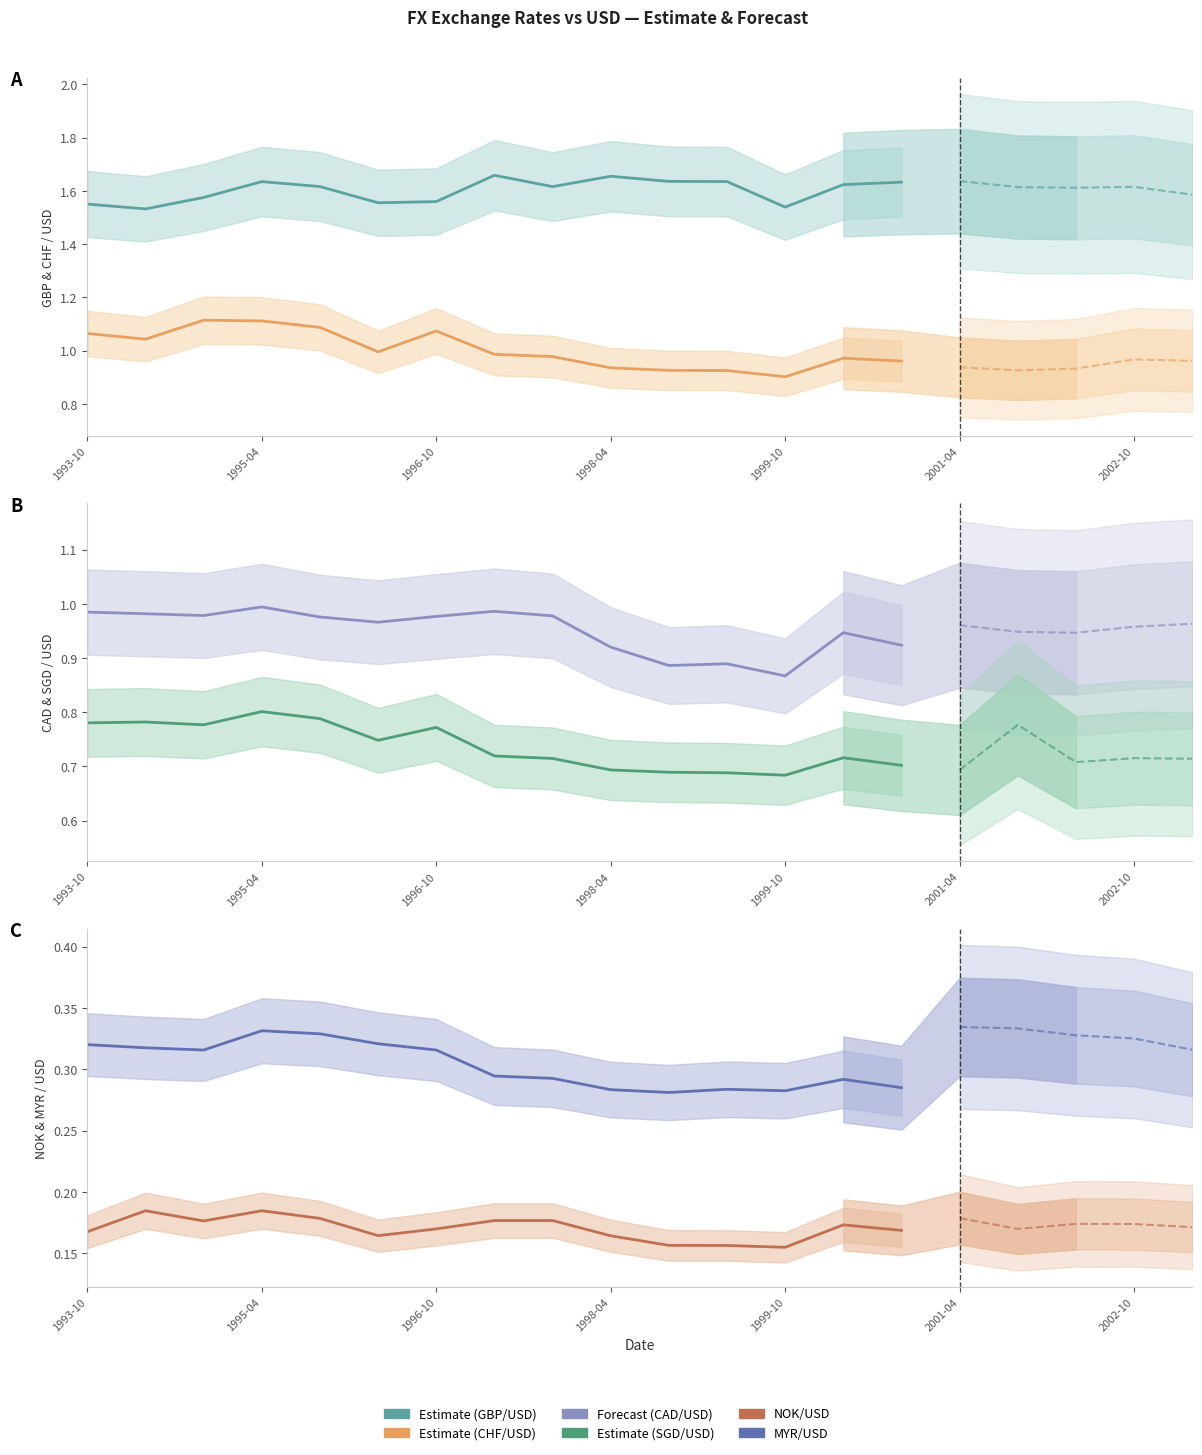

True or false: GBP/USD and MYR/USD intersect in this chart.

False